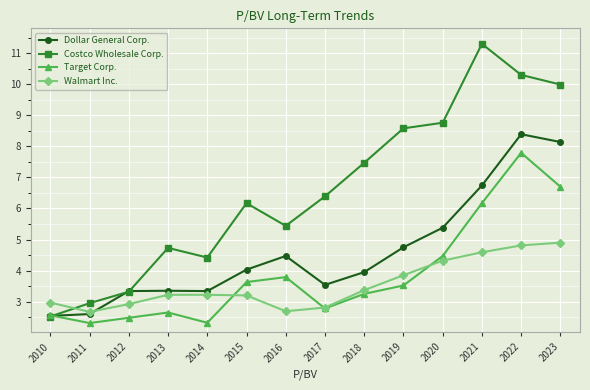

At which category does Walmart Inc. reach its first local valley?

2011